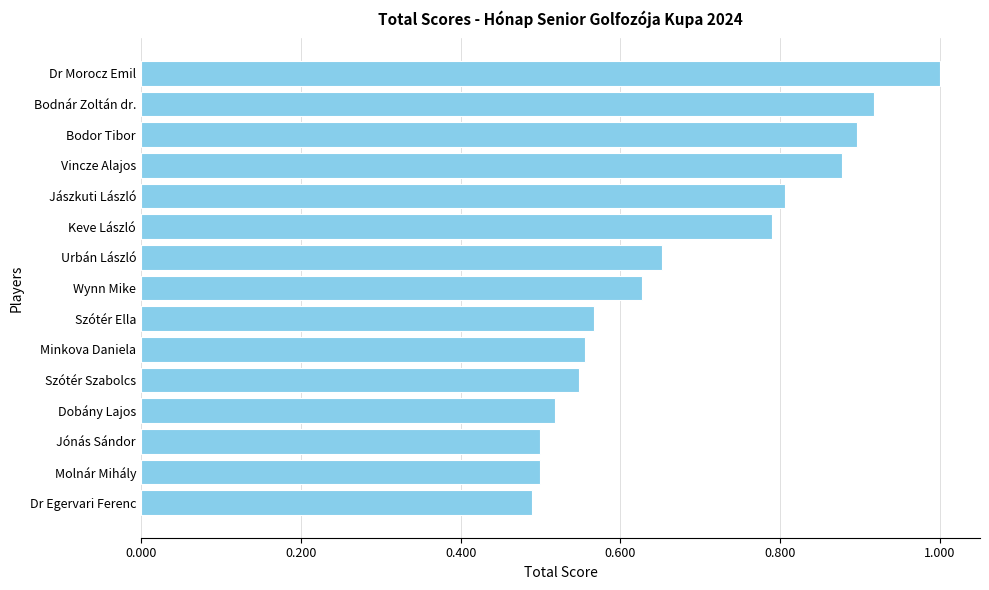

What is the change in value from Szótér Ella to Wynn Mike?

+0.1